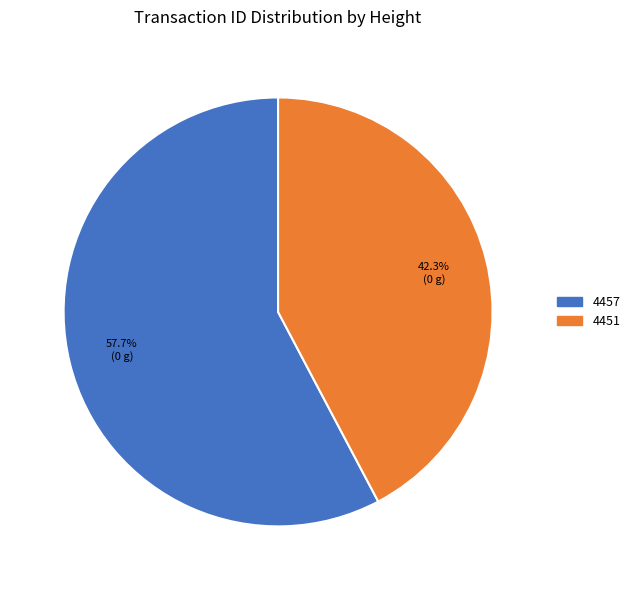

True or false: 4451 accounts for 36% of the total.

False